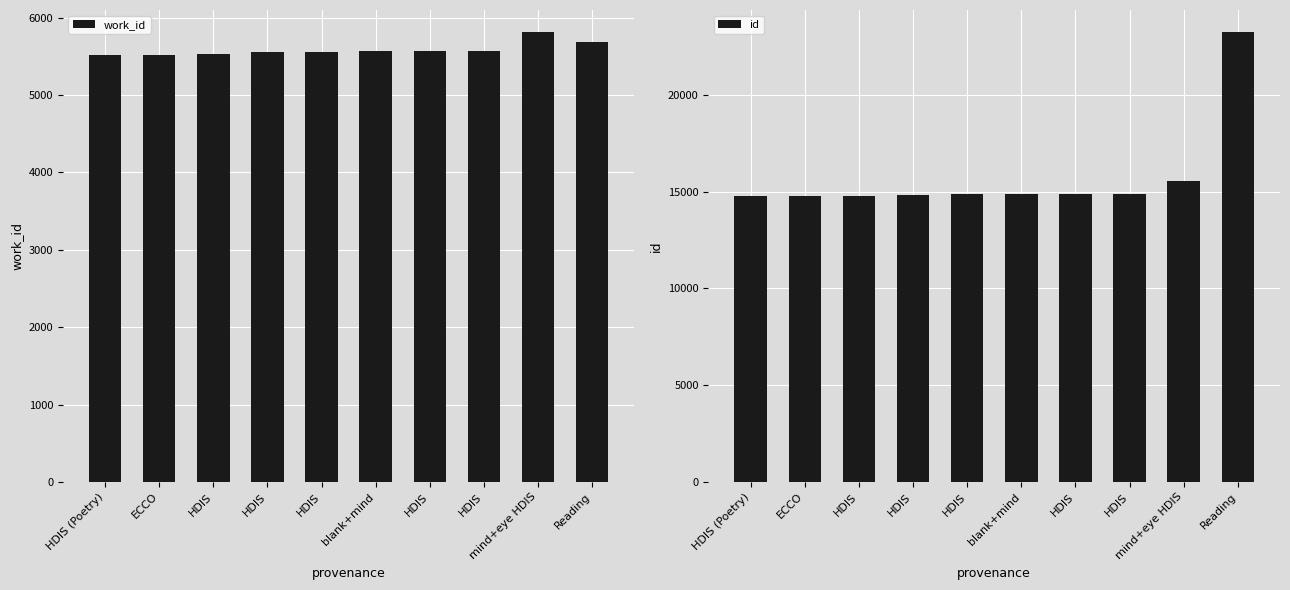

Does the chart contain any negative values?

No